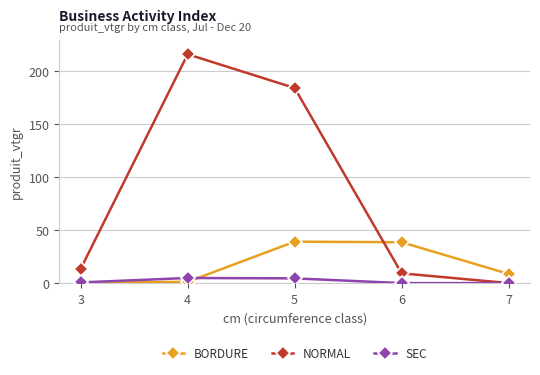

Which series has the largest range (max minus min)?

NORMAL